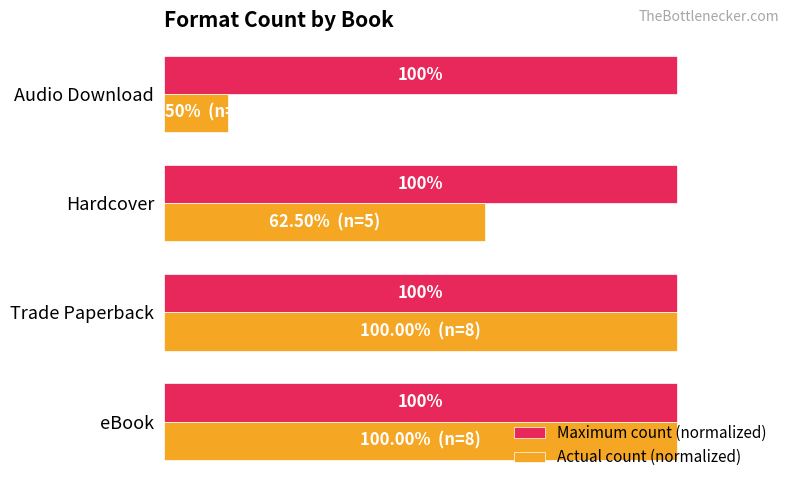

Rank the series by their average value, from highest to lowest.

Maximum count (normalized), Actual count (normalized)